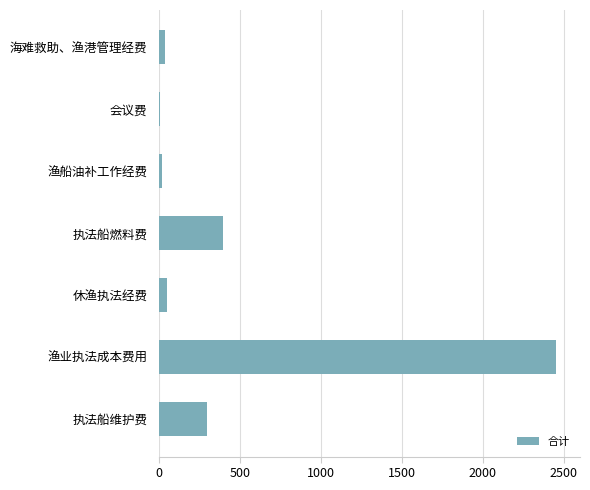

What is the average value?

467